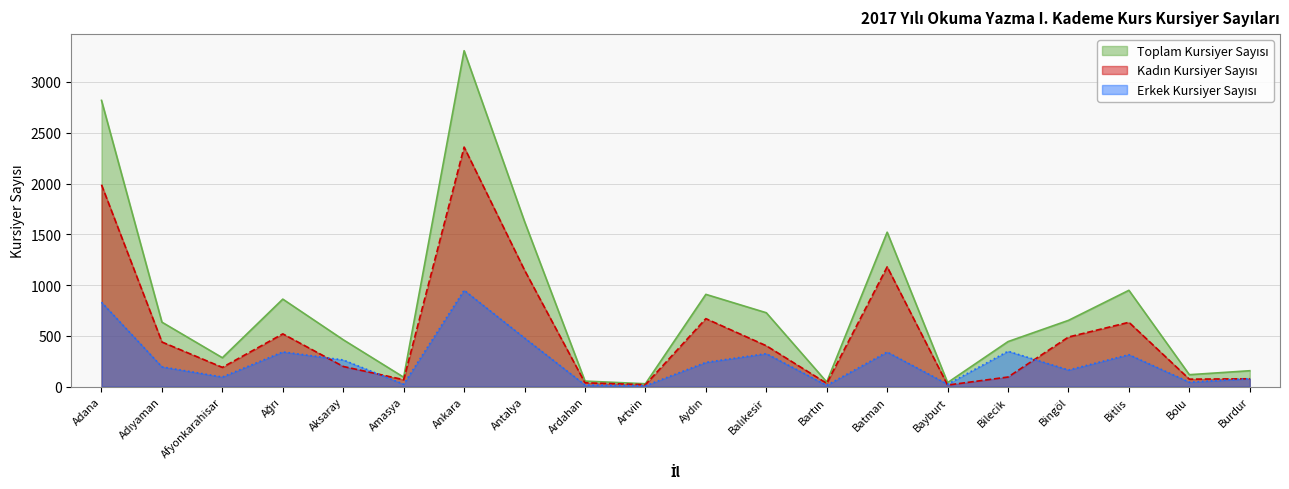

Rank the series at Afyonkarahisar from highest to lowest value.

Toplam Kursiyer Sayısı, Kadın Kursiyer Sayısı, Erkek Kursiyer Sayısı